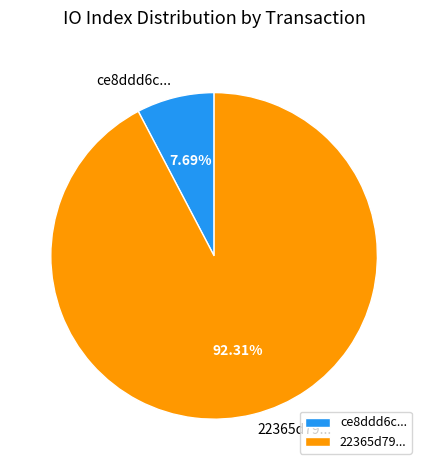

How many segments does this pie chart have?

2